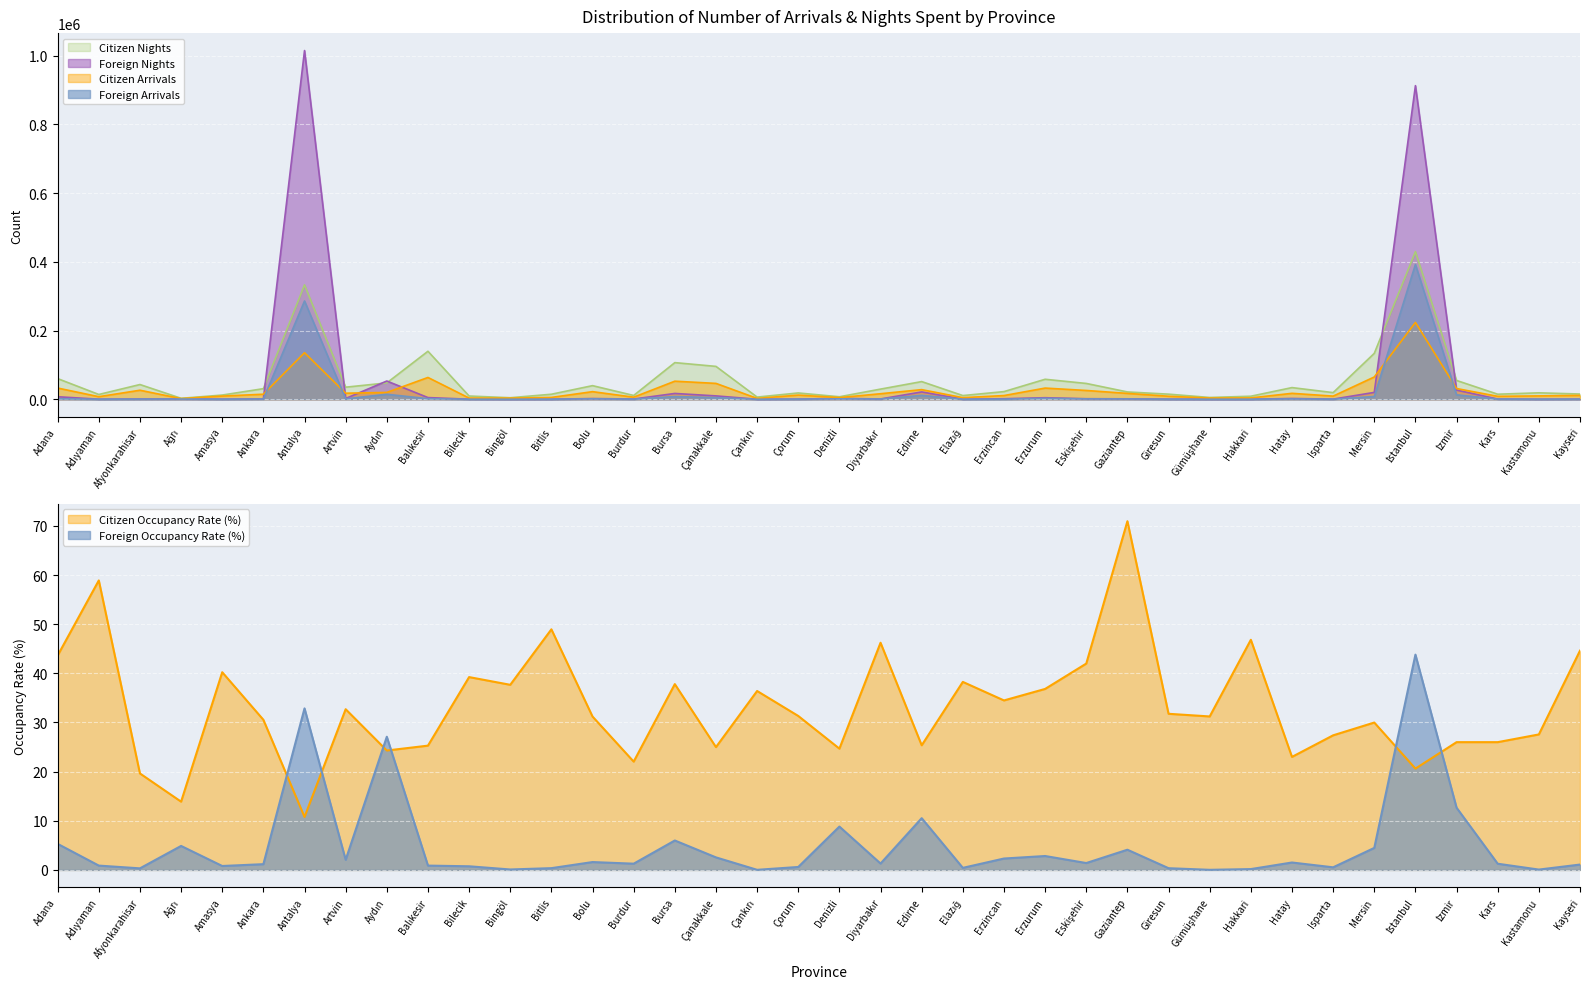

Read the Citizen Nights value at İstanbul.

429464.0